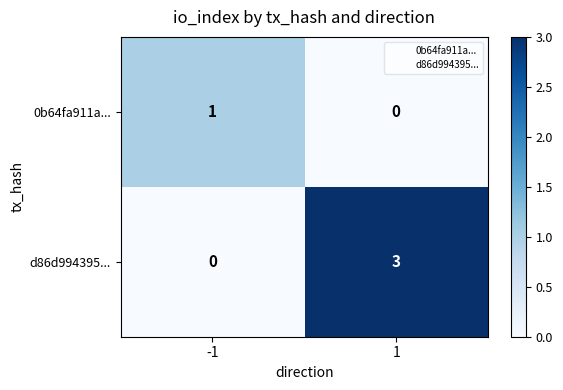

At which category is the sum across all series the highest?

1